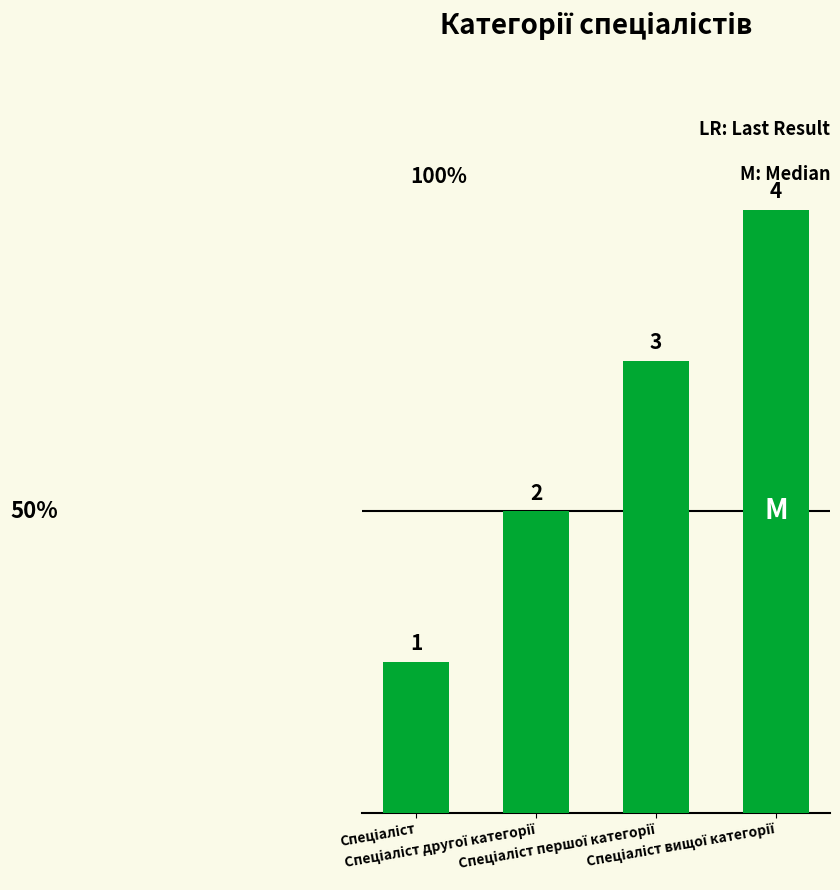

Count the values in the range 2 to 4.

3